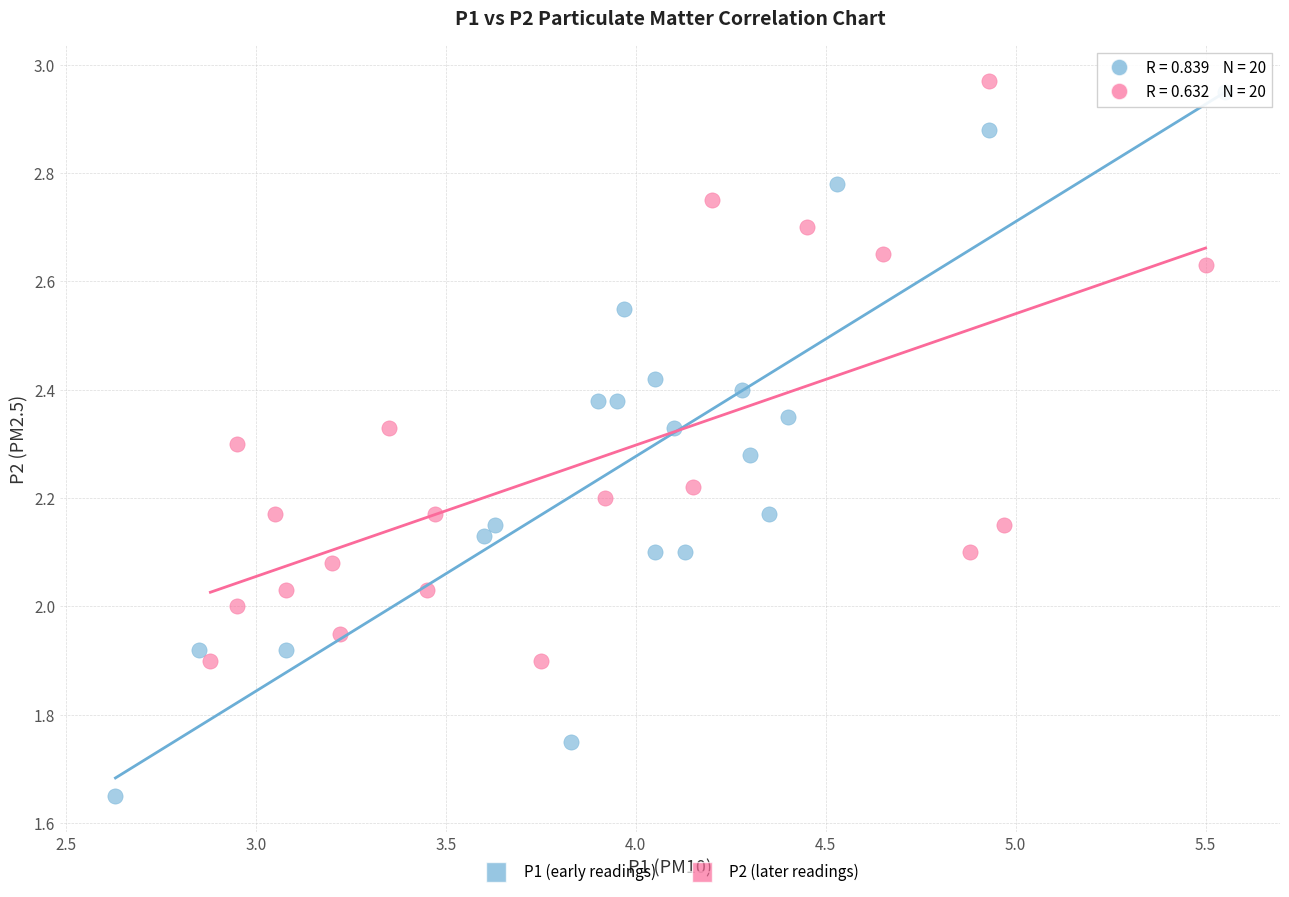

What are all the series names shown in the legend?

P1 (early readings), P2 (later readings)